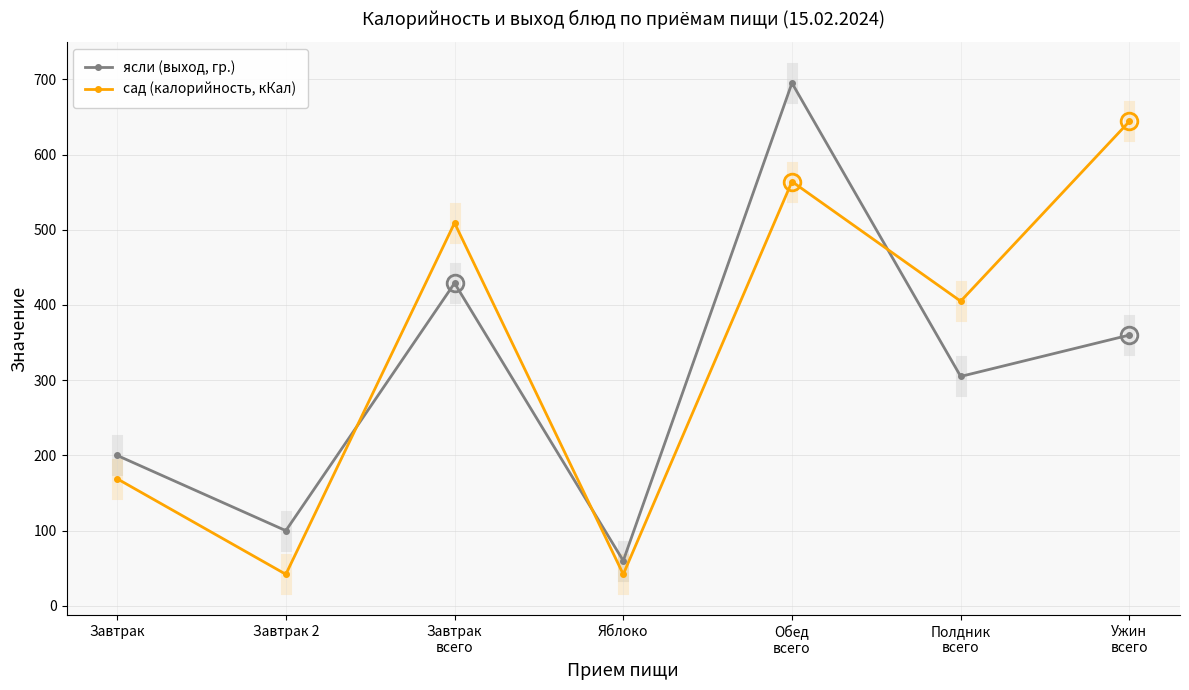

Is this an area chart (filled region under the line)?

No